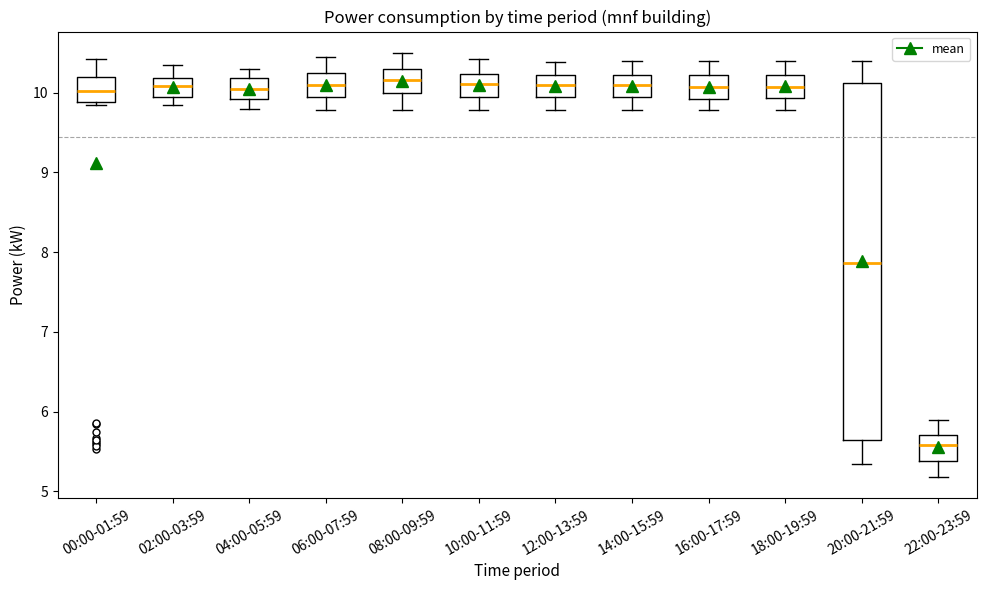

Reading left to right, transcribe this box plot: for each box, give where its median line is, the range the box spans, and where its two whiskers end, as read against the y-axis. The values are not printed on the chart, so give them approximately, as read against the axis.

00:00-01:59: median 10.0, box 9.9 to 10.2, whiskers 9.9 (just below the box's lower edge) to 10.4
02:00-03:59: median 10.1, box 10.0 to 10.2, whiskers 9.9 to 10.4
04:00-05:59: median 10.1, box 9.9 to 10.2, whiskers 9.8 to 10.3
06:00-07:59: median 10.1, box 9.9 to 10.3, whiskers 9.8 to 10.5
08:00-09:59: median 10.2, box 10.0 to 10.3, whiskers 9.8 to 10.5
10:00-11:59: median 10.1, box 9.9 to 10.2, whiskers 9.8 to 10.4
12:00-13:59: median 10.1, box 9.9 to 10.2, whiskers 9.8 to 10.4
14:00-15:59: median 10.1, box 9.9 to 10.2, whiskers 9.8 to 10.4
16:00-17:59: median 10.1, box 9.9 to 10.2, whiskers 9.8 to 10.4
18:00-19:59: median 10.1, box 9.9 to 10.2, whiskers 9.8 to 10.4
20:00-21:59: median 7.9, box 5.6 to 10.1, whiskers 5.4 to 10.4
22:00-23:59: median 5.6, box 5.4 to 5.7, whiskers 5.2 to 5.9